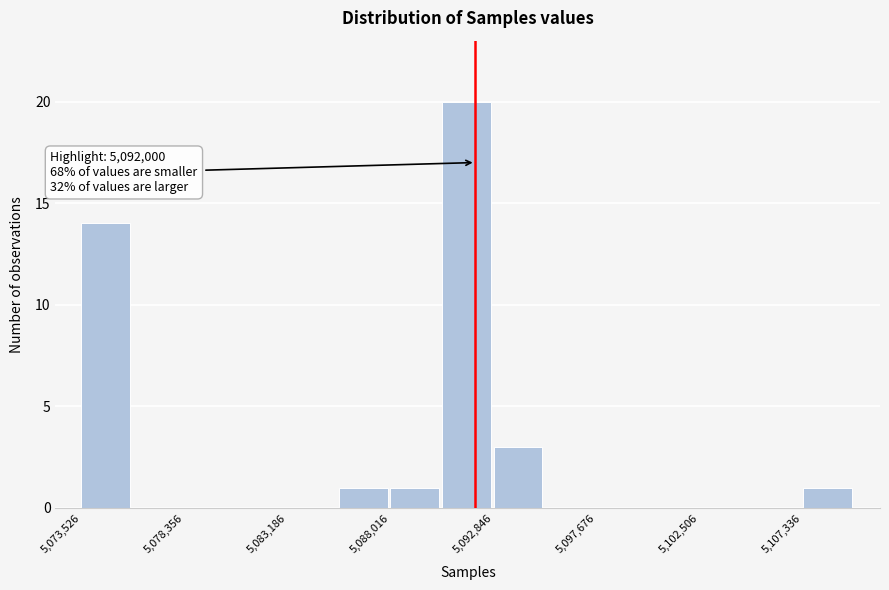

Which range on the x-axis has the tallest bar?

5090500 to 5093000